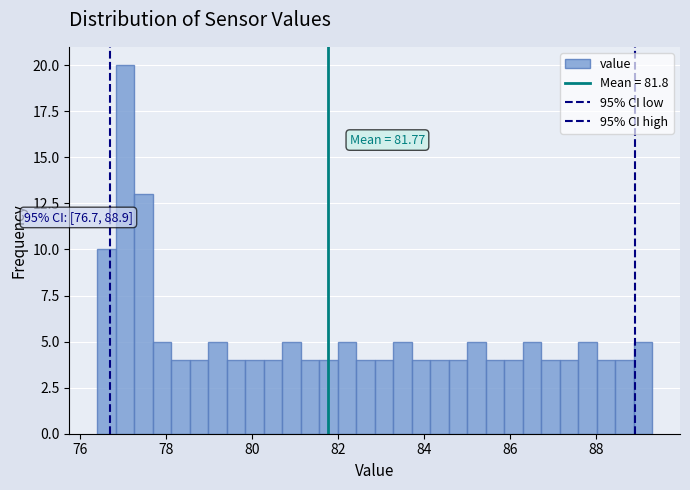

Around what value on the x-axis is the tallest bar? Give the approximate position of its centre, as read against the axis.

77.0